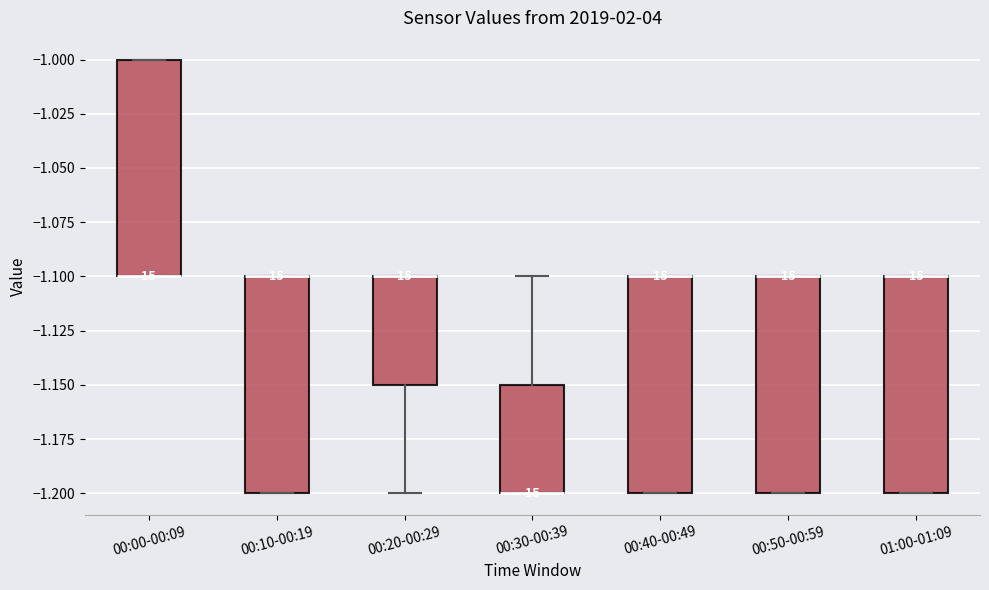

Reading left to right, read every box against the y-axis: the position of its median line, the range the box covers, and the ends of its whiskers. The values are not printed on the chart, so give them approximately, as read against the axis.

00:00-00:09: median -1.10 (drawn on the box's lower edge), box -1.10 to -1.00, whiskers -1.10 to -1.00
00:10-00:19: median -1.10 (drawn on the box's upper edge), box -1.20 to -1.10, whiskers -1.20 to -1.10
00:20-00:29: median -1.10 (drawn on the box's upper edge), box -1.15 to -1.10, whiskers -1.20 to -1.10
00:30-00:39: median -1.20 (drawn on the box's lower edge), box -1.20 to -1.15, whiskers -1.20 to -1.10
00:40-00:49: median -1.10 (drawn on the box's upper edge), box -1.20 to -1.10, whiskers -1.20 to -1.10
00:50-00:59: median -1.10 (drawn on the box's upper edge), box -1.20 to -1.10, whiskers -1.20 to -1.10
01:00-01:09: median -1.10 (drawn on the box's upper edge), box -1.20 to -1.10, whiskers -1.20 to -1.10